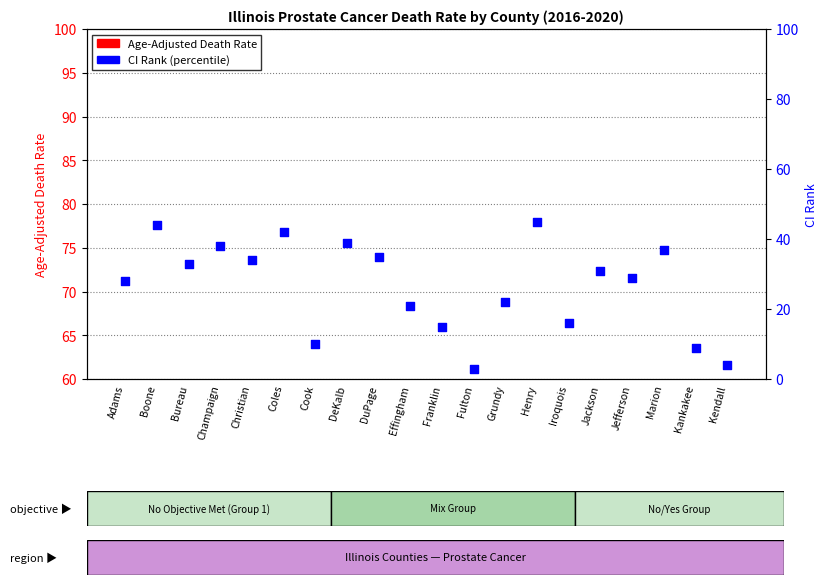

Is the value of Age-Adjusted Death Rate at Kankakee greater than the value of CI Rank at Champaign?

No